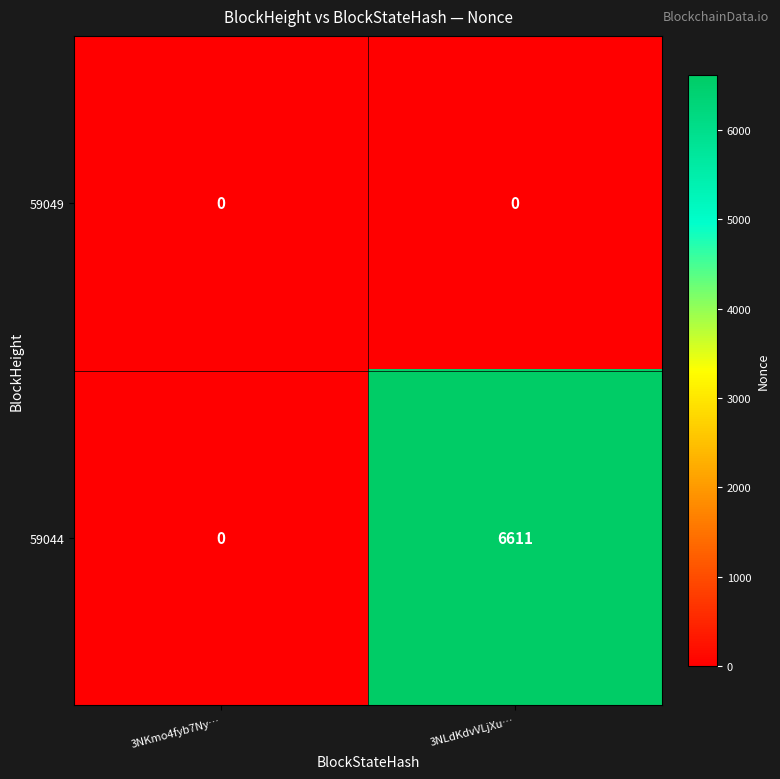

Which series has the largest total across all categories?

59044